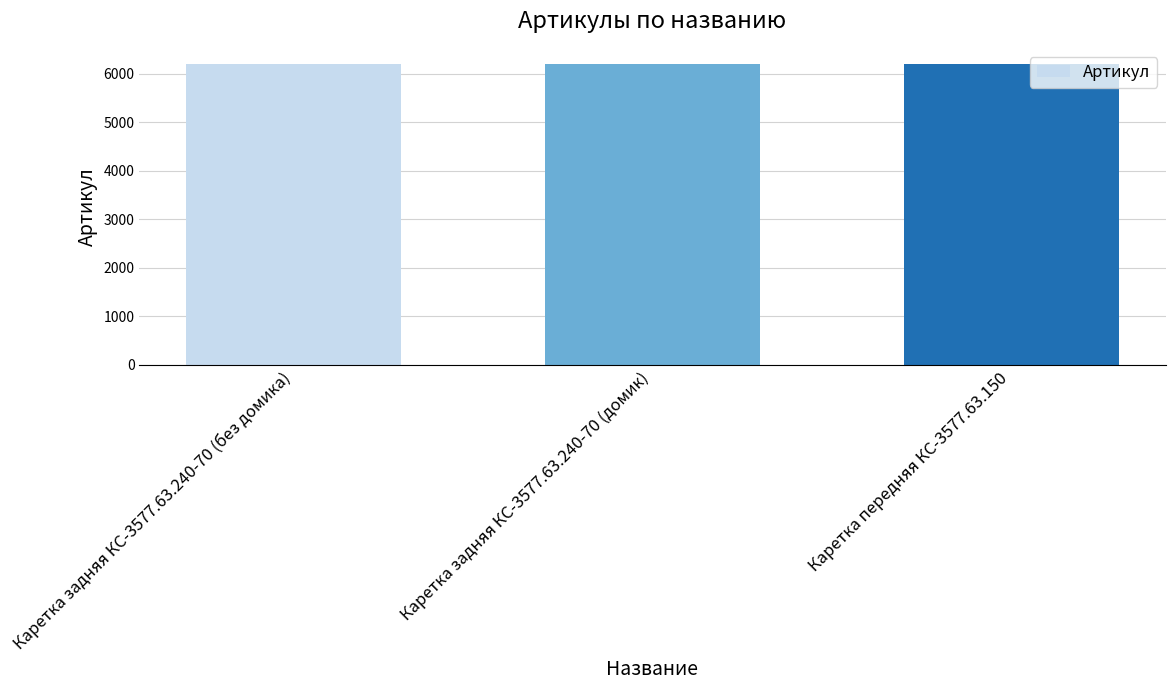

What is the maximum value shown in the chart?

6200